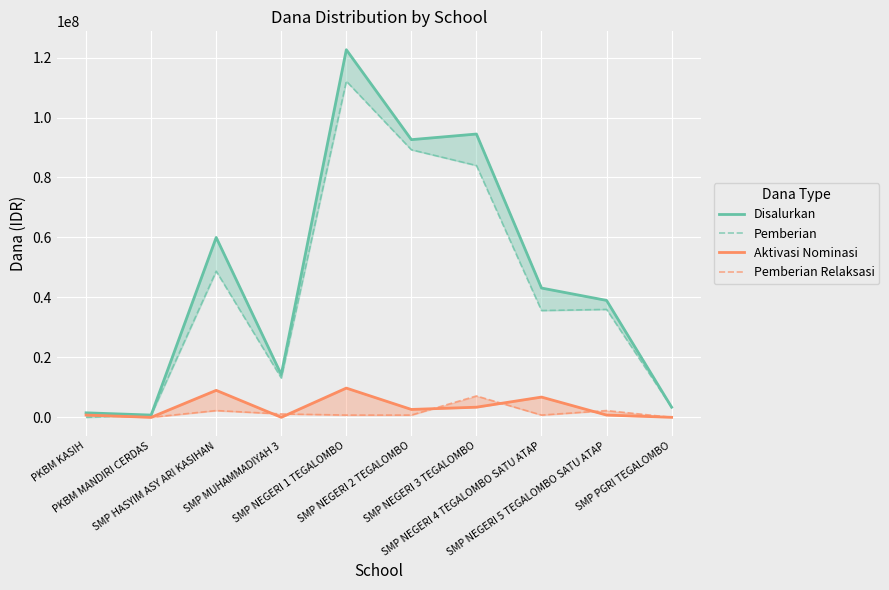

List the series in order of their peak value, highest first.

Disalurkan, Pemberian, Aktivasi Nominasi, Pemberian Relaksasi